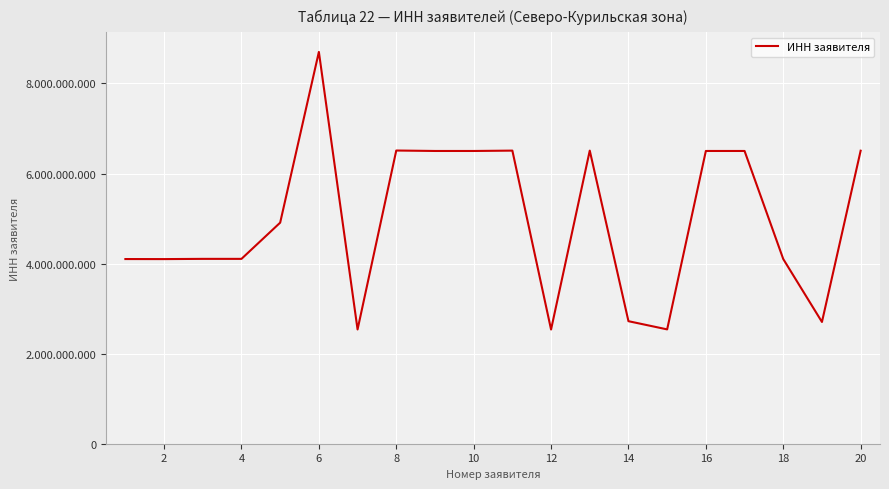

Is this an area chart (filled region under the line)?

No